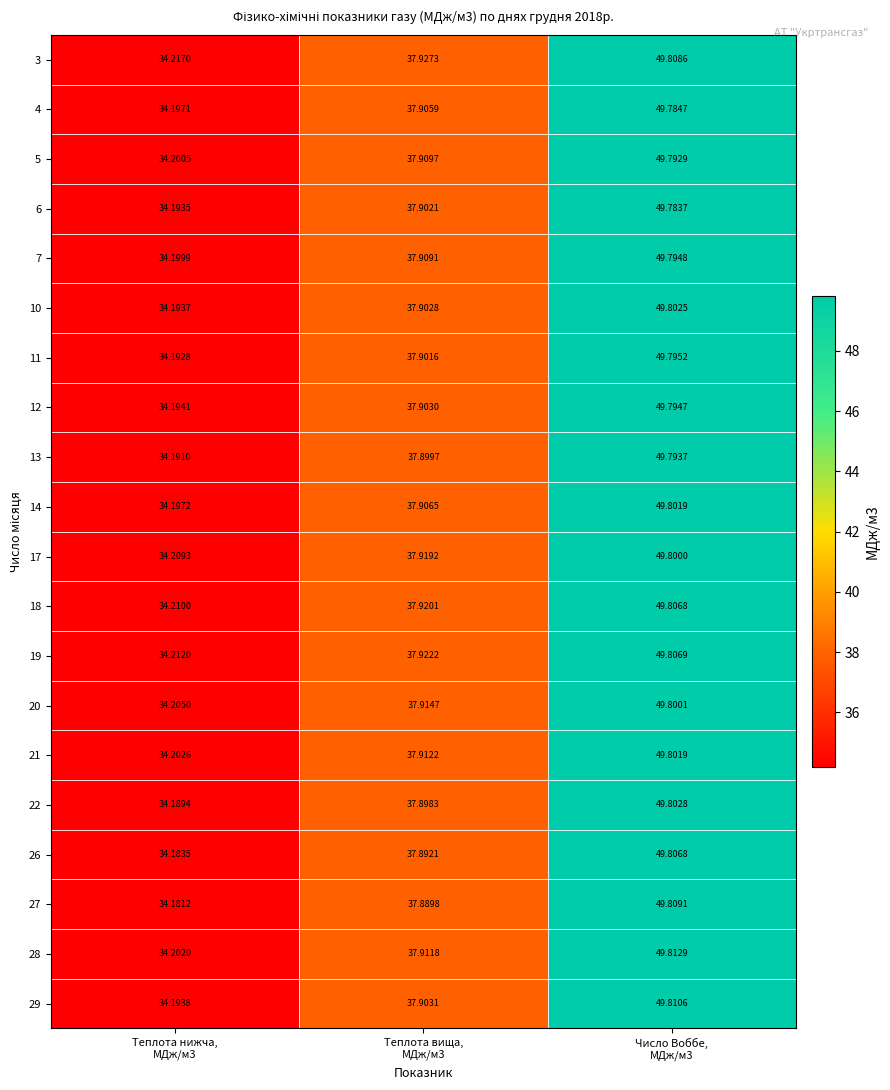

At which category is the sum across all series the highest?

Число Воббе,
МДж/м3